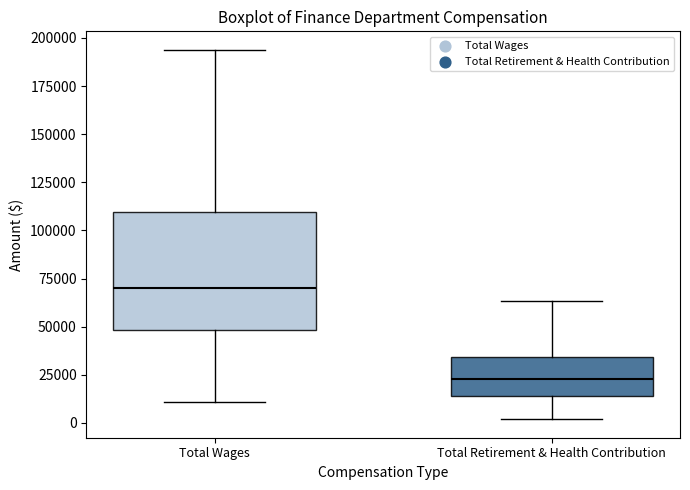

Where is the upper edge of the box for Total Wages on the y-axis? The values are not printed on the chart, so give them approximately, as read against the axis.

110000